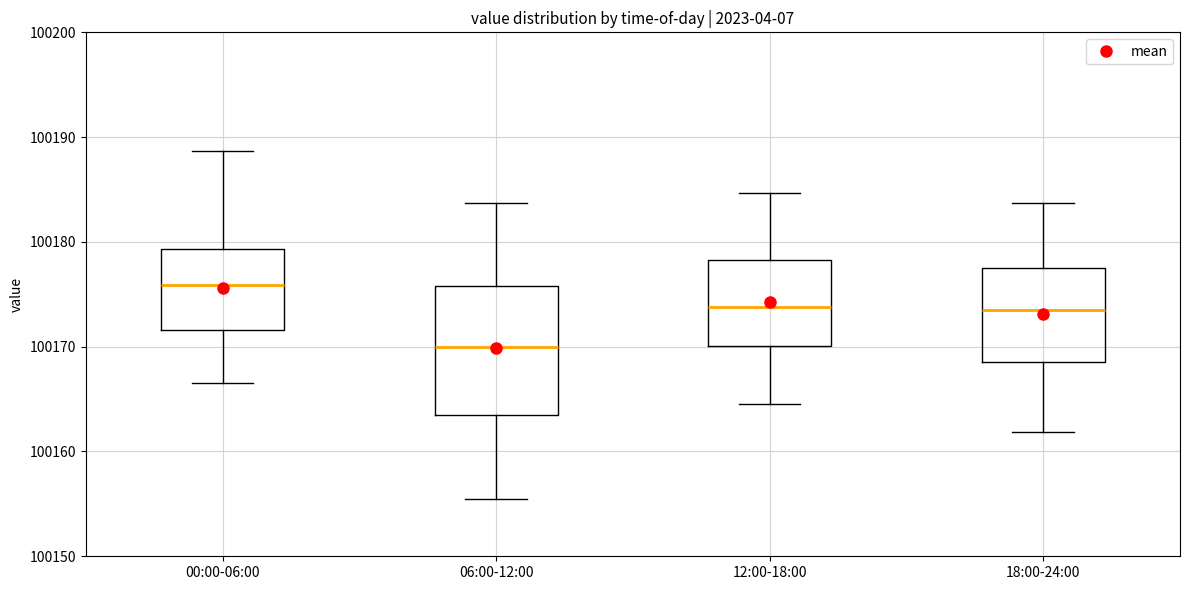

Where does the median line of the box for 12:00-18:00 sit on the y-axis? The values are not printed on the chart, so give them approximately, as read against the axis.

100174